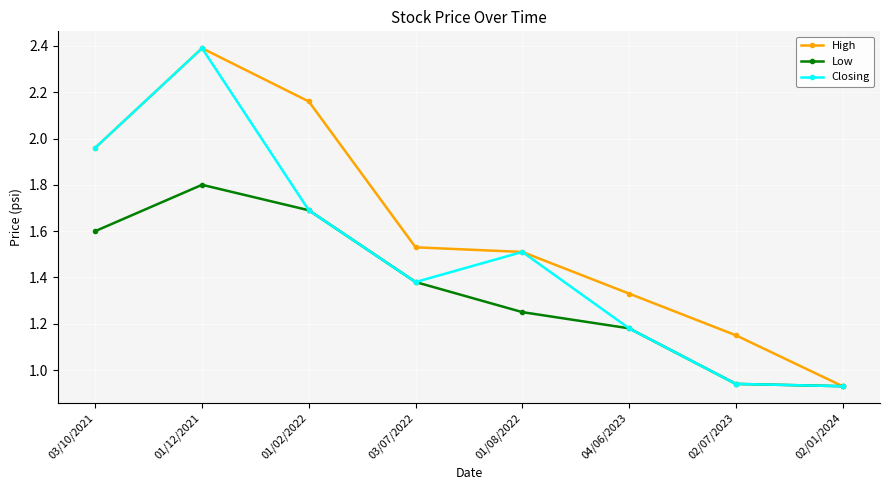

Where is the first local maximum for High?

01/12/2021